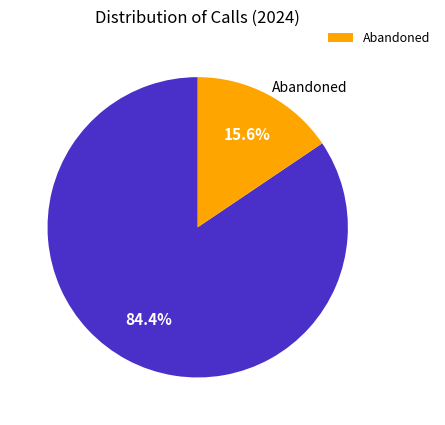

Is there a majority slice in this chart?

Yes